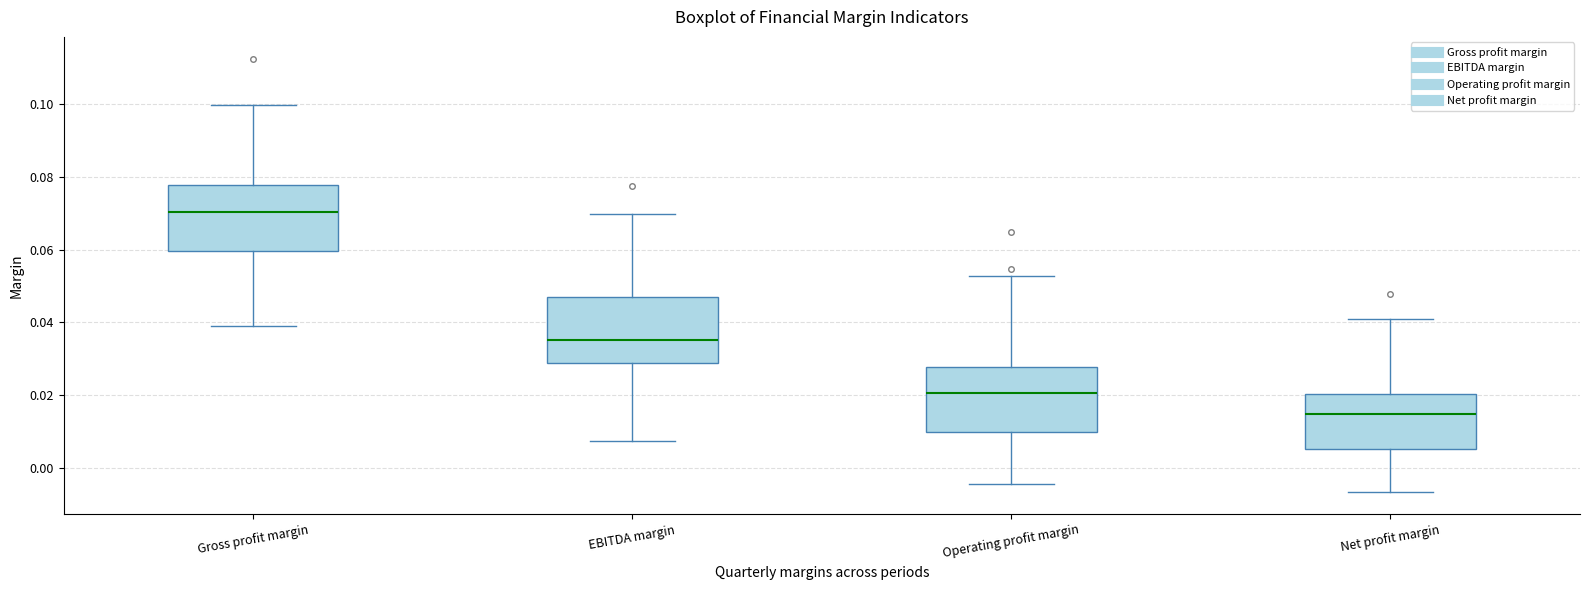

Which box's median line is the lowest?

Net profit margin